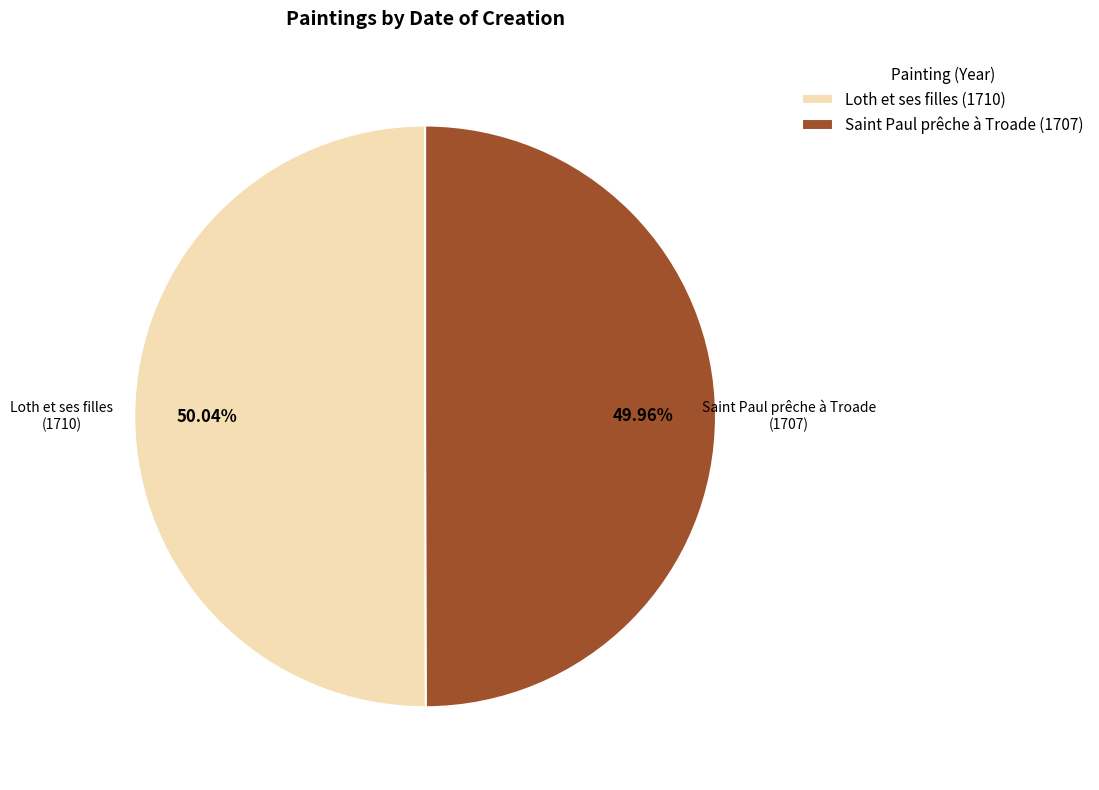

Approximately how many times larger is the value at Saint Paul prêche à Troade (1707) compared to Loth et ses filles (1710)?

1.0